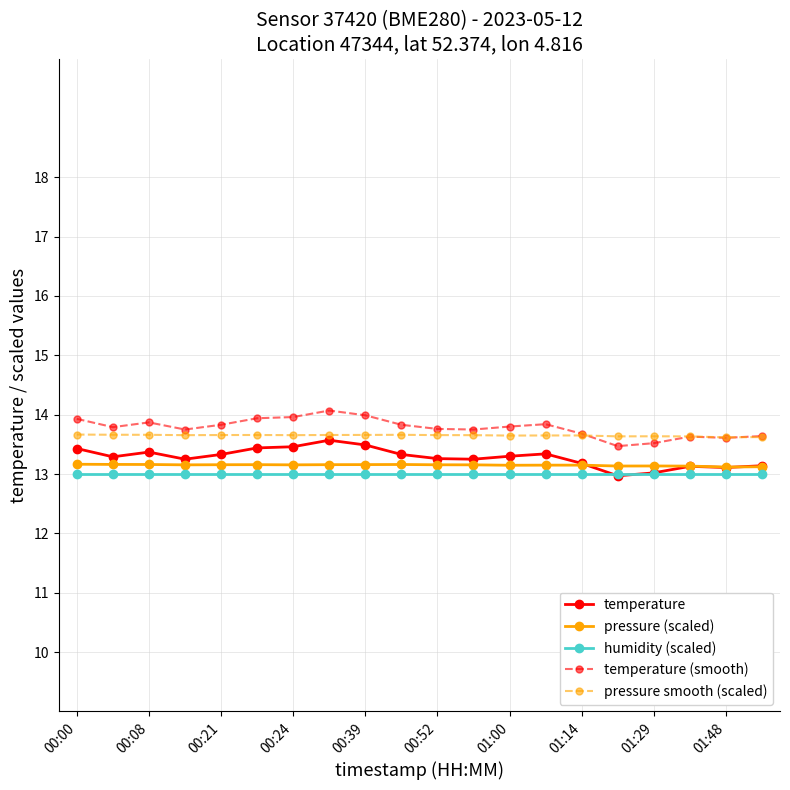

What is the greatest value displayed?

14.1